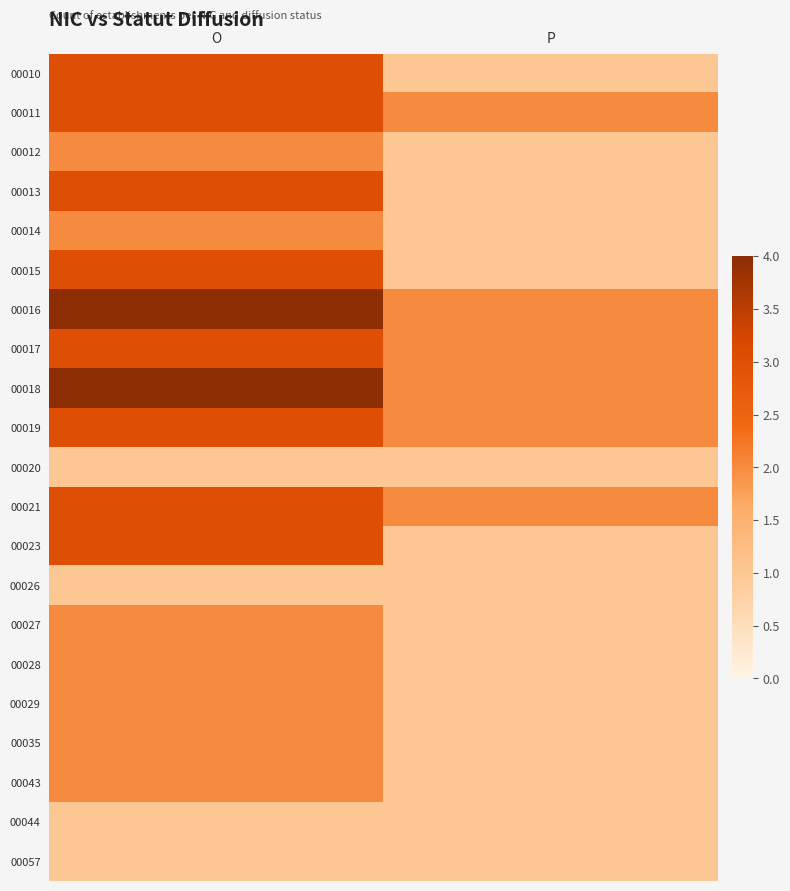

What is the spread (max minus min) of values at P?

1